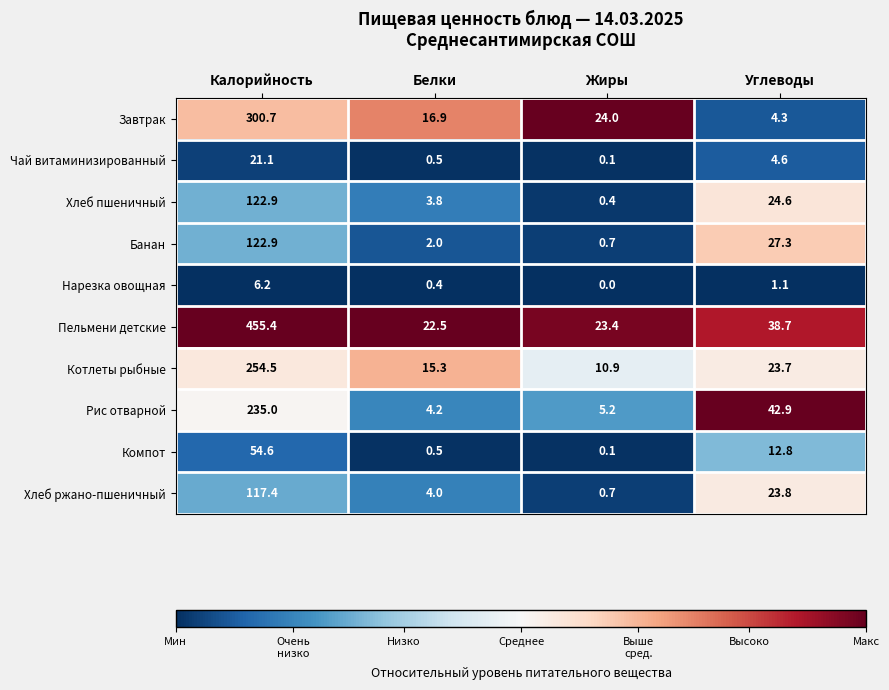

Which label corresponds to the smallest value in the chart?

Жиры